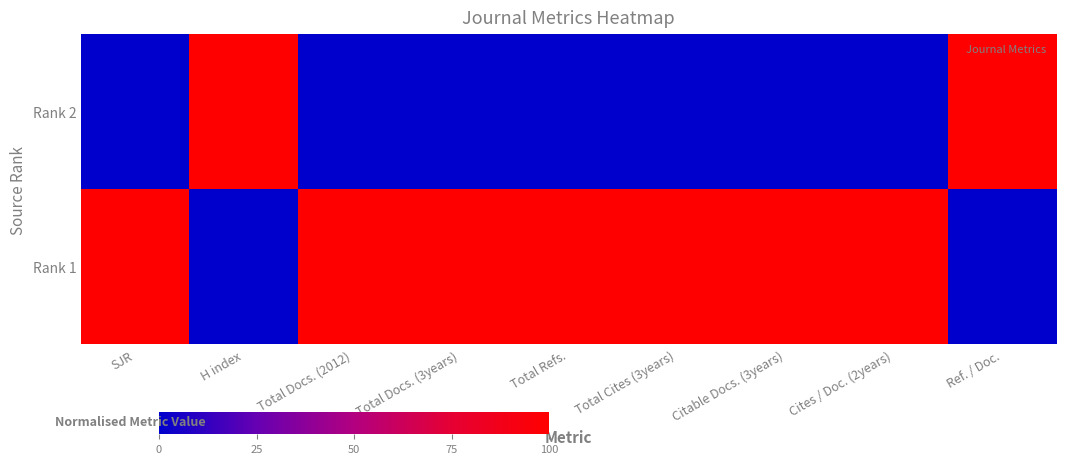

Reading left to right, transcribe all the data shown in this chart.

Rank 2: SJR=0	H index=100	Total Docs. (2012)=0	Total Docs. (3years)=0	Total Refs.=0	Total Cites (3years)=0	Citable Docs. (3years)=0	Cites / Doc. (2years)=0	Ref. / Doc.=100
Rank 1: SJR=100	H index=0	Total Docs. (2012)=100	Total Docs. (3years)=100	Total Refs.=100	Total Cites (3years)=100	Citable Docs. (3years)=100	Cites / Doc. (2years)=100	Ref. / Doc.=0